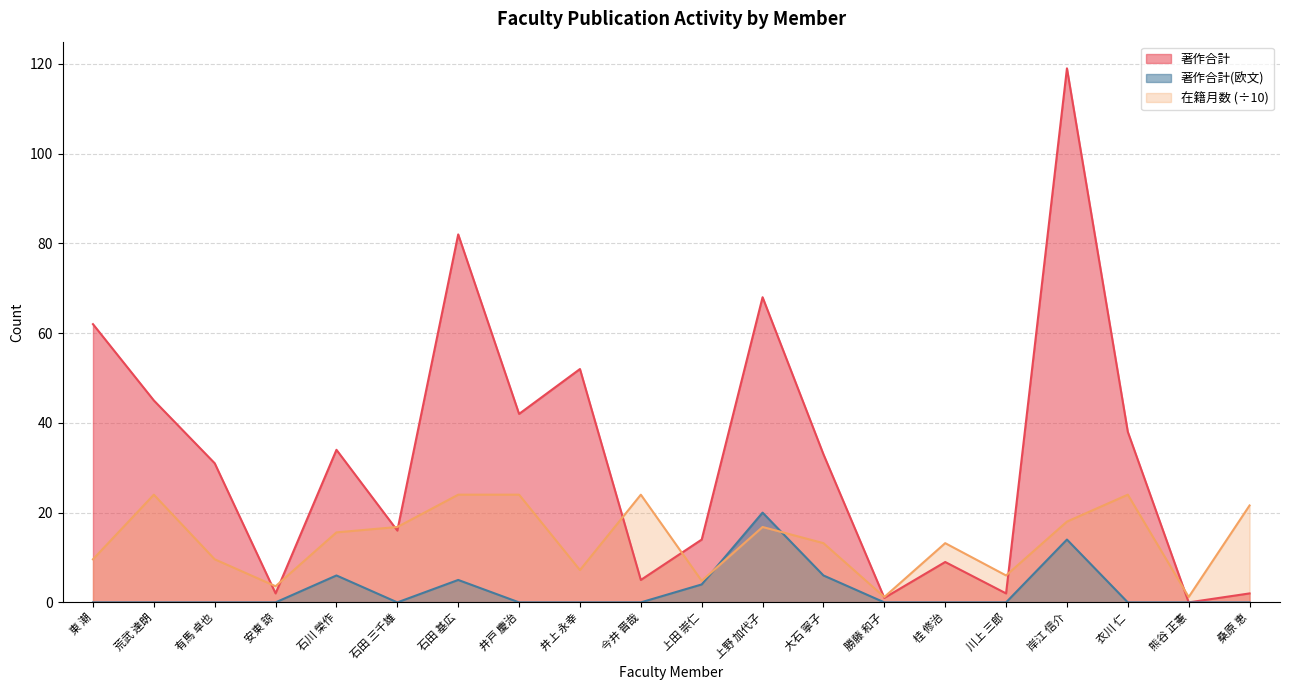

What is the difference between the maximum and minimum values in the 著作合計 series?

119.0